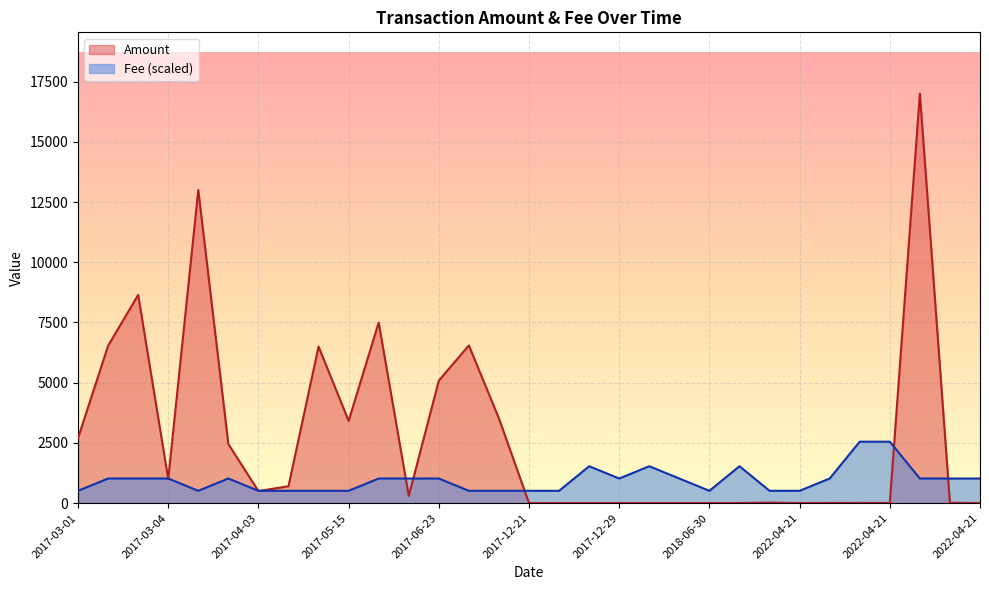

The Amount series shows 2.0 at 2017-12-29. True or false?

True